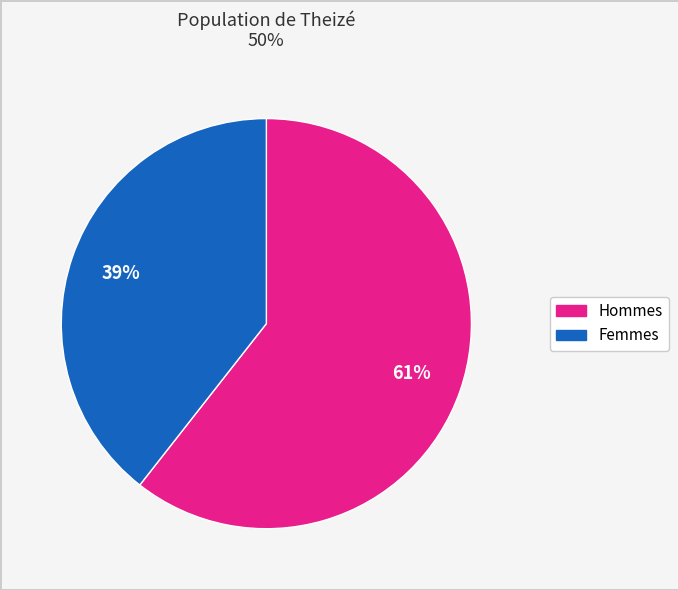

How many segments does this pie chart have?

2